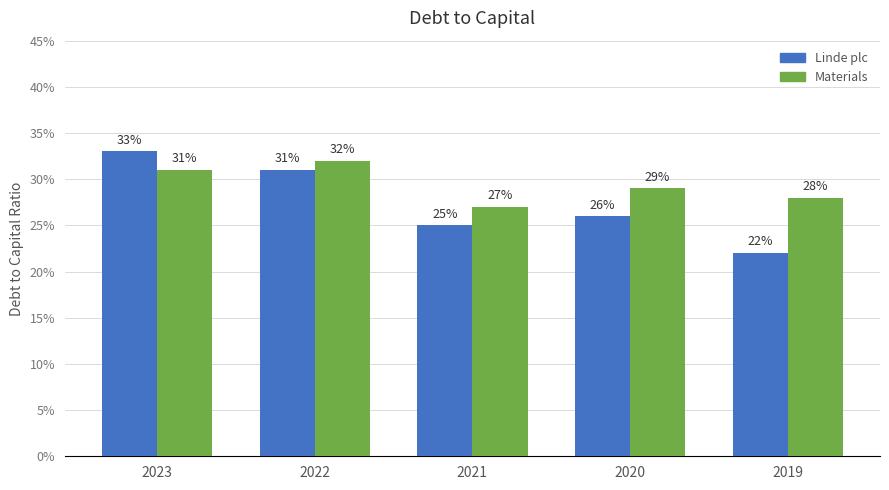

What are all the series names shown in the legend?

Linde plc, Materials